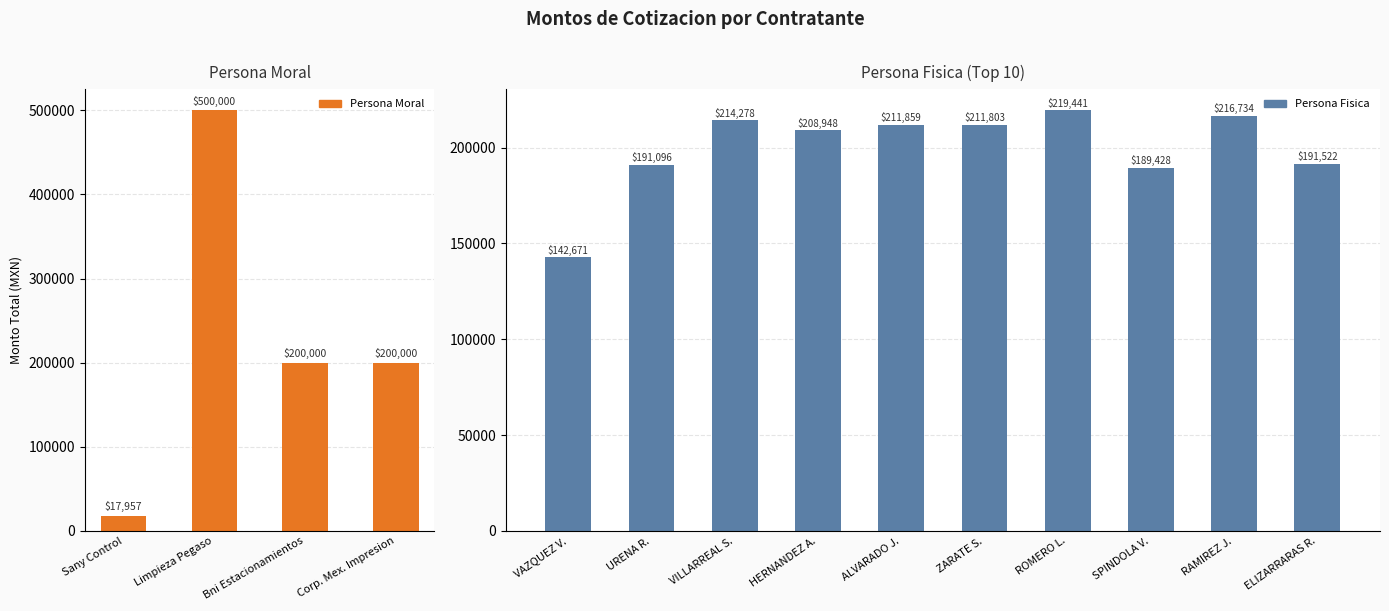

Count the number of categories in the chart.

4